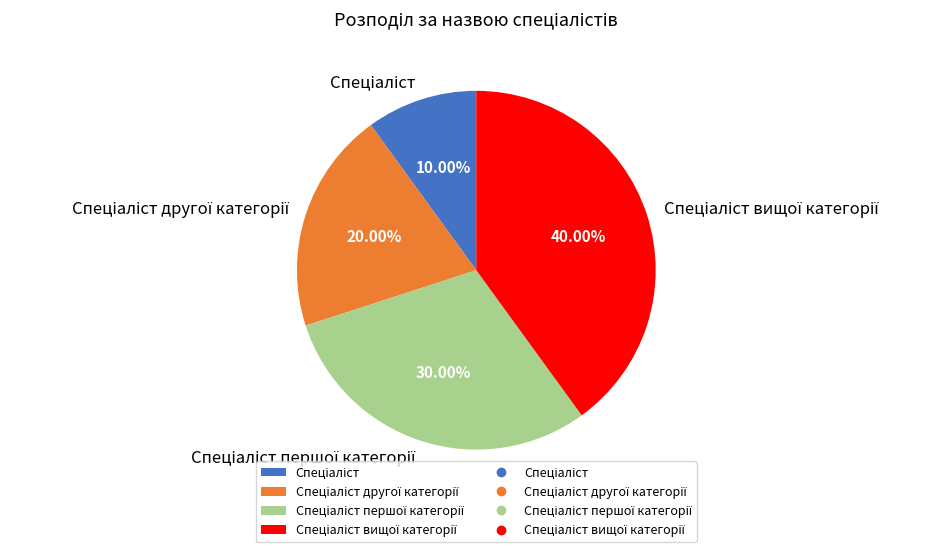

Is there any slice that represents more than half of the pie?

No